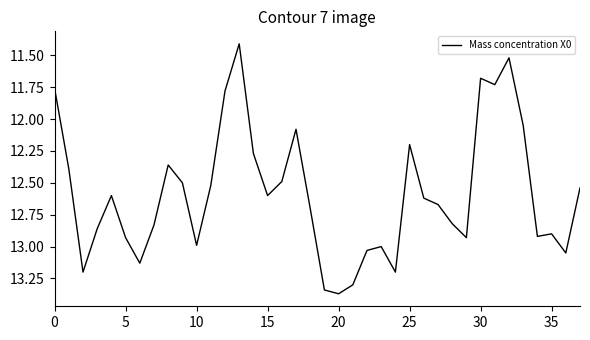

What is the minimum value shown in the chart?

11.4